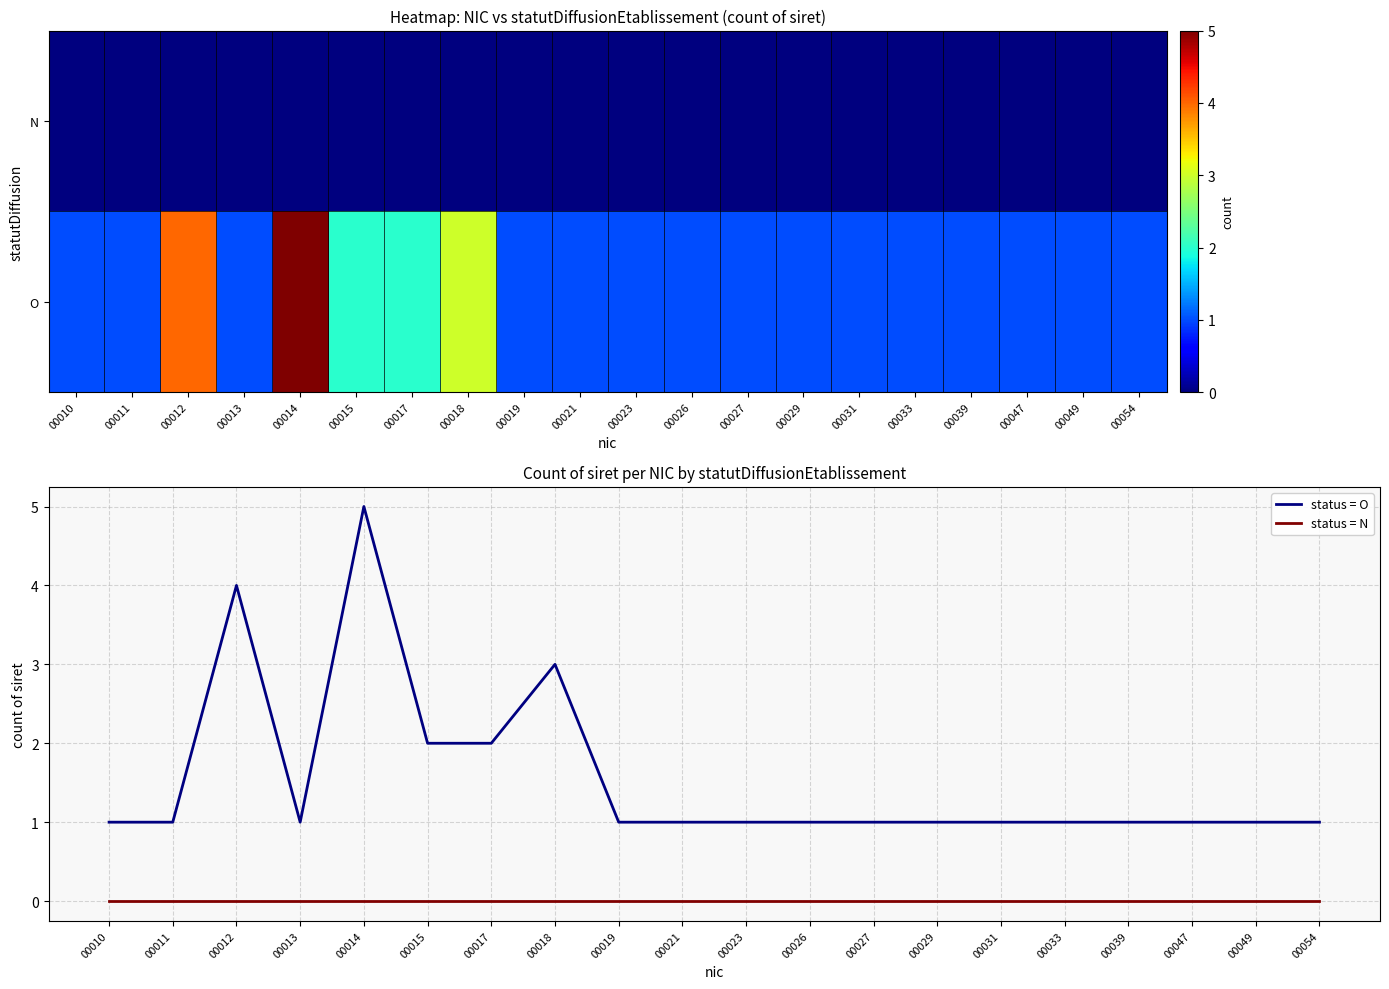

At how many categories does at least one series exceed 1?

5